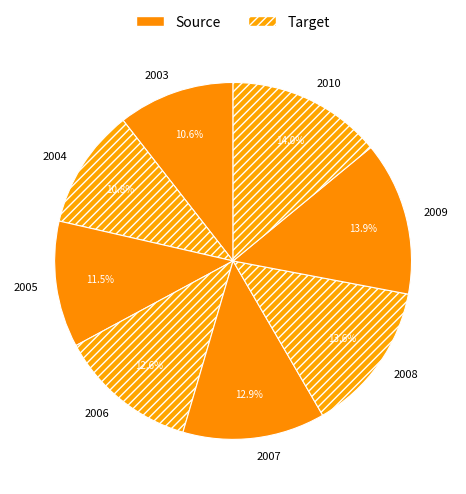

Which has a higher value, 2009 or 2003?

2009